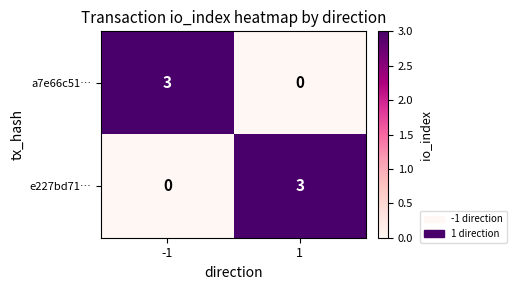

What is the difference between the highest and lowest values at 1?

3